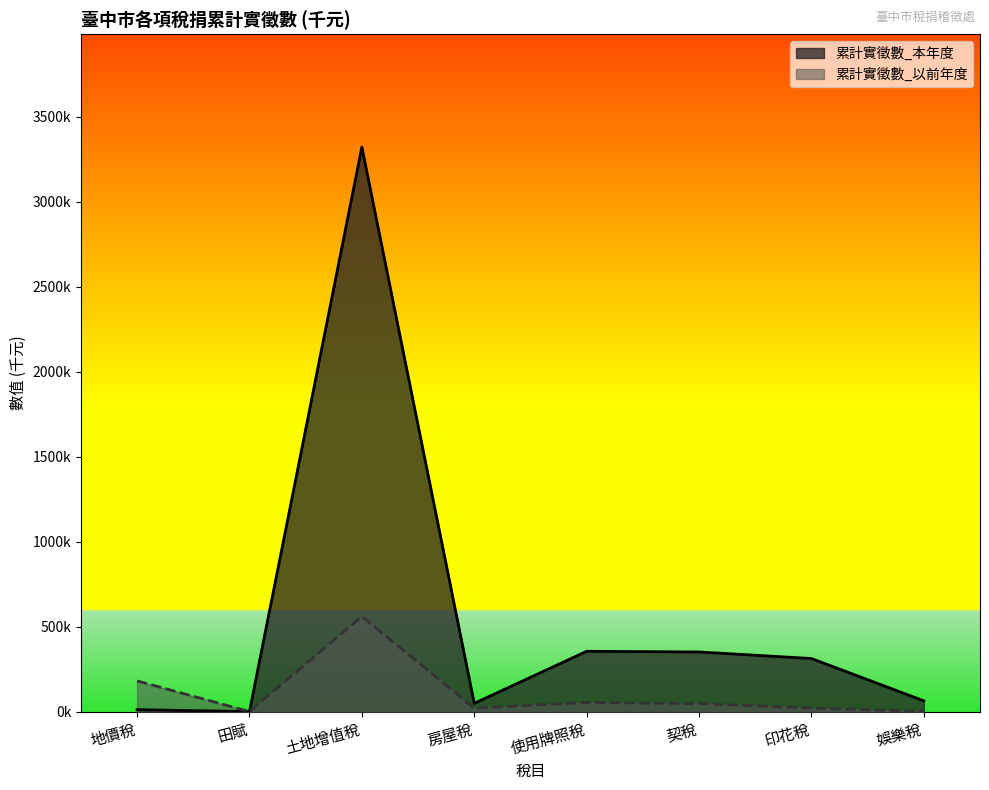

How many distinct data groups are displayed?

2